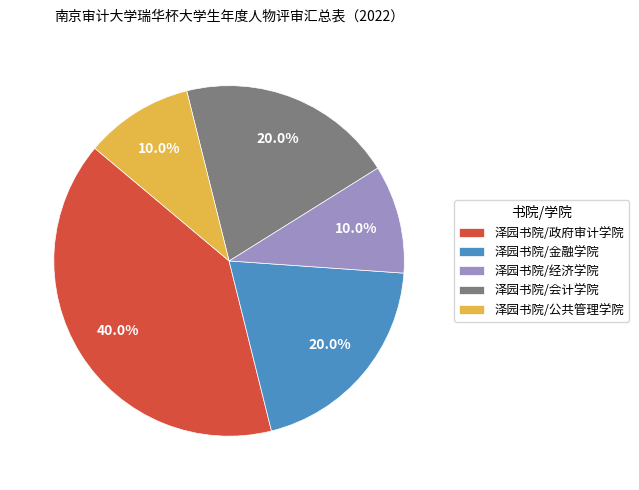

What percentage is the 泽园书院/会计学院 slice, to the nearest percent?

20%